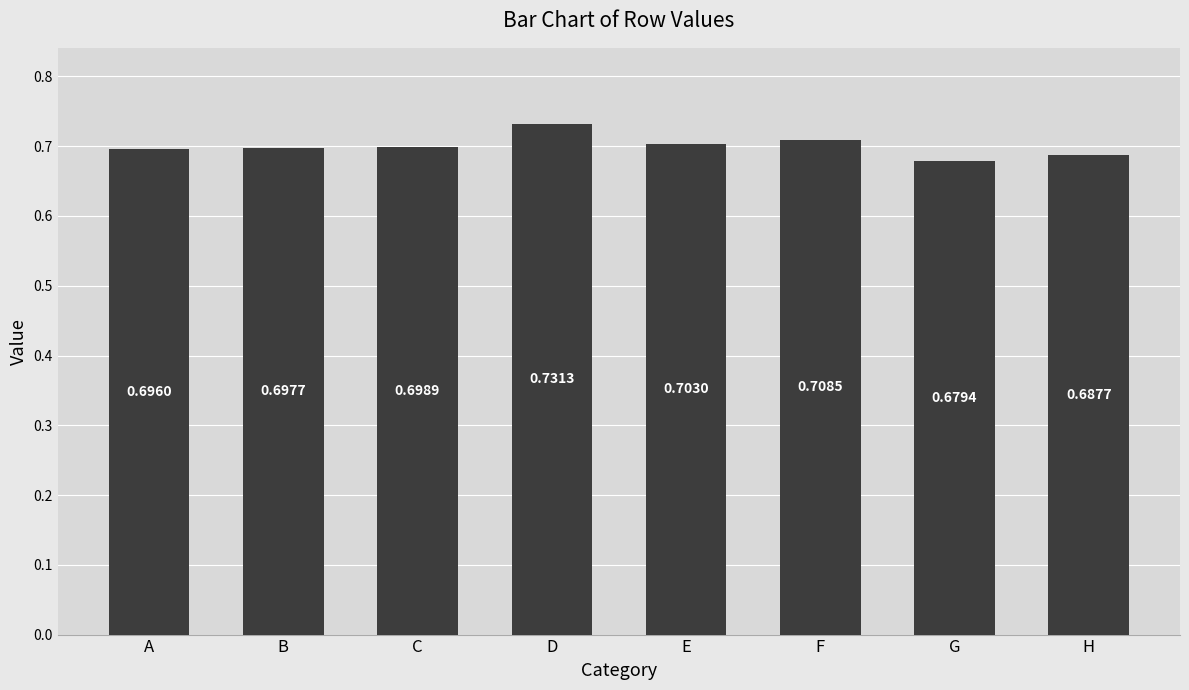

Does the chart contain any negative values?

No